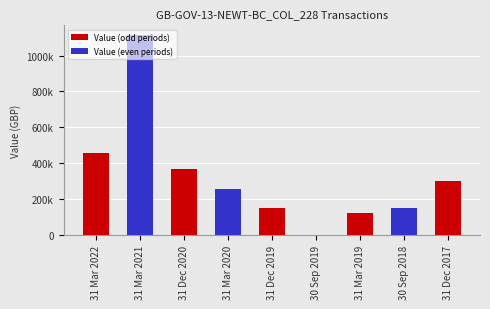

What position from the left is 31 Dec 2020?

3